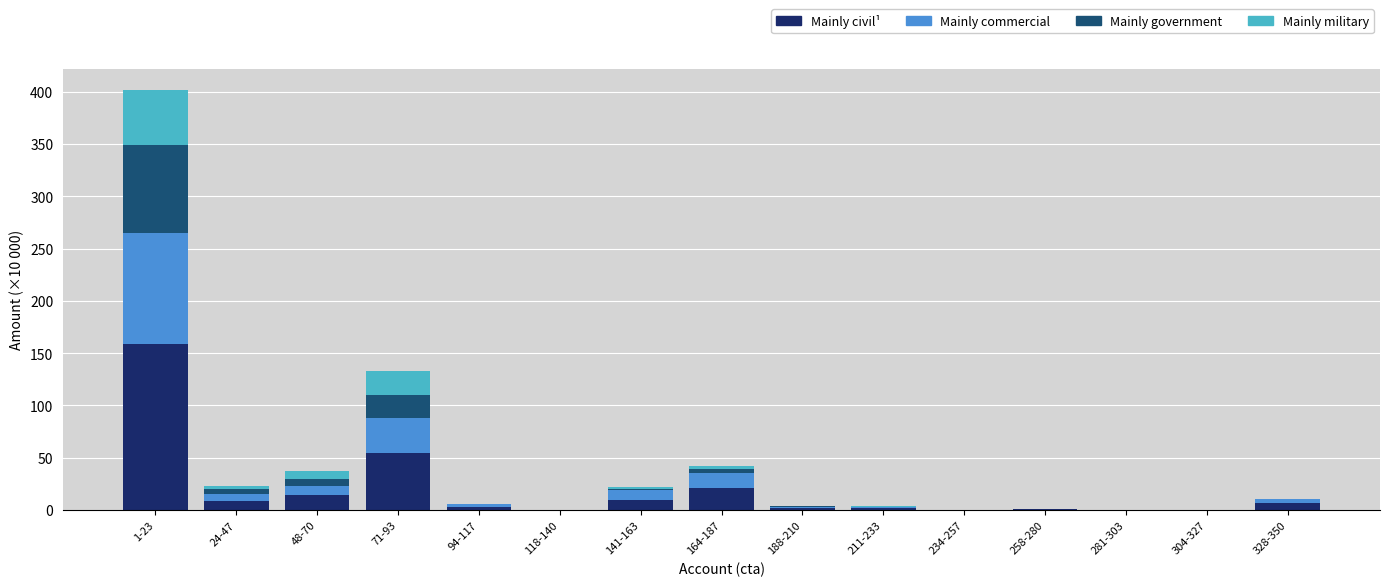

At which category is the sum across all series the highest?

1-23